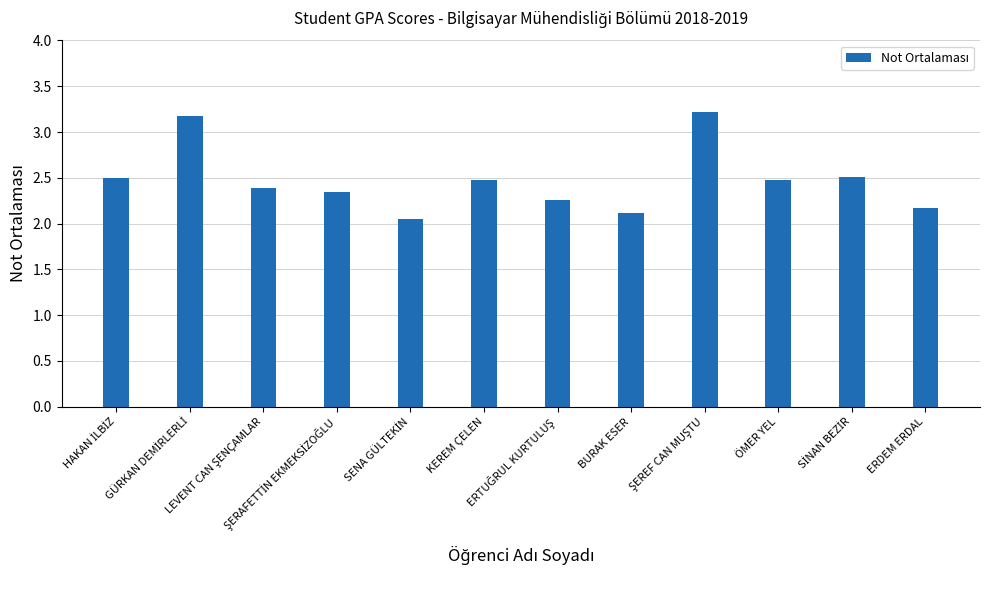

What is the average value?

2.5